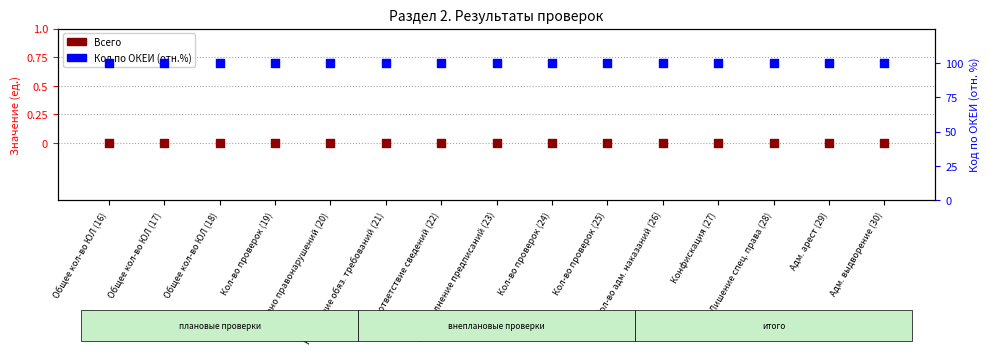

Which series contains the highest Y value?

Код по ОКЕИ (отн.)